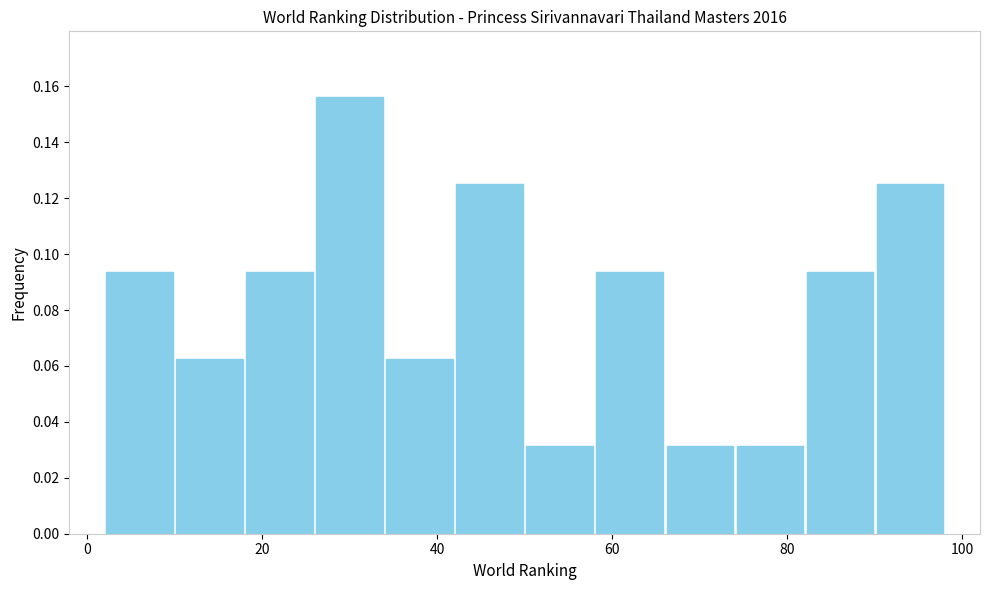

Reading left to right, transcribe this chart: for each bar, give the range it covers on the x-axis and its height. The values are not printed on the chart, so give them approximately, as read against the axis.

2 to 10: 0.094
10 to 18: 0.062
18 to 26: 0.094
26 to 34: 0.156
34 to 42: 0.062
42 to 50: 0.126
50 to 58: 0.032
58 to 66: 0.094
66 to 74: 0.032
74 to 82: 0.032
82 to 90: 0.094
90 to 98: 0.126